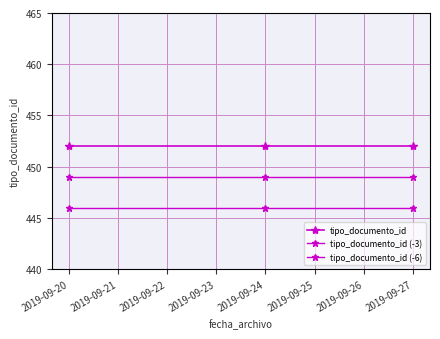

Does the chart have visible grid lines?

Yes